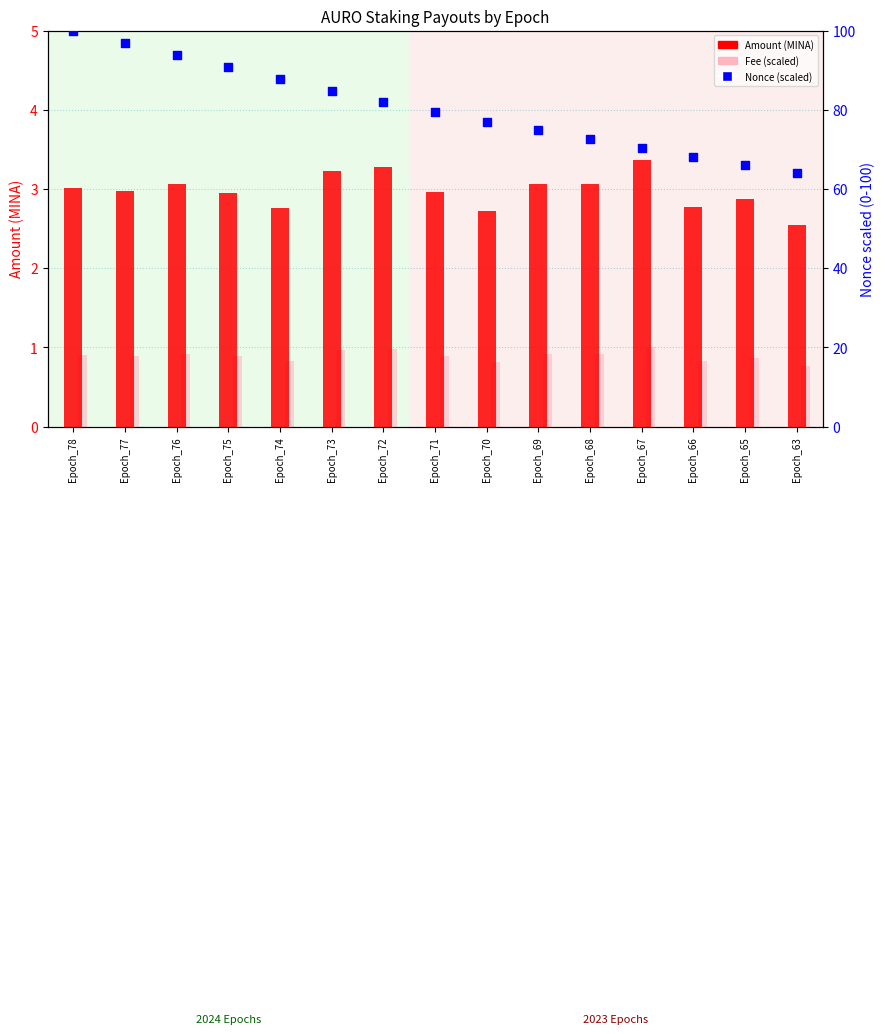

Which series reaches the minimum Y coordinate?

Fee (scaled)